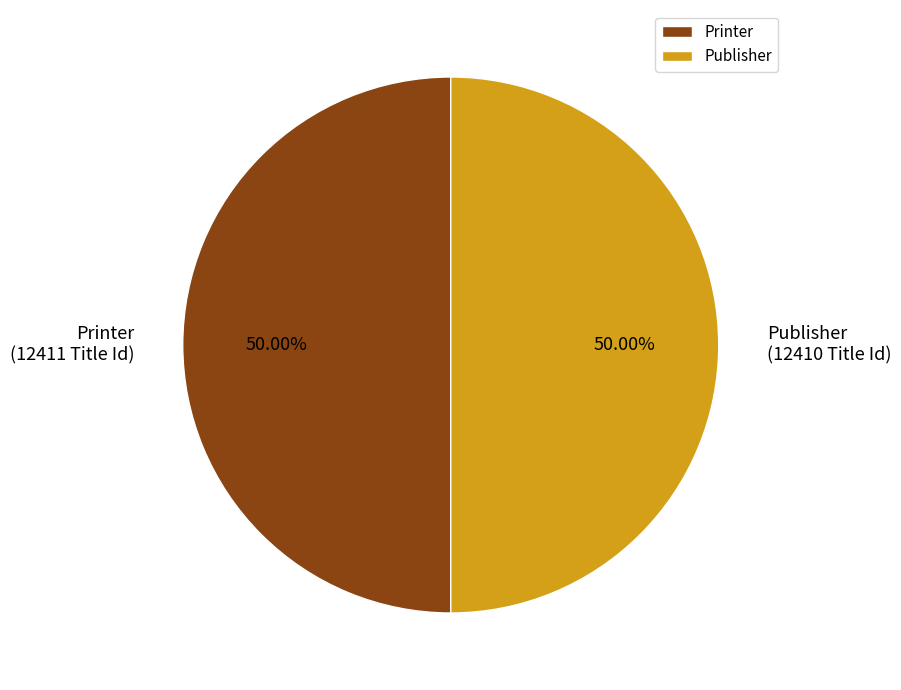

What is the ratio of the value at Publisher to the value at Printer?

1.0